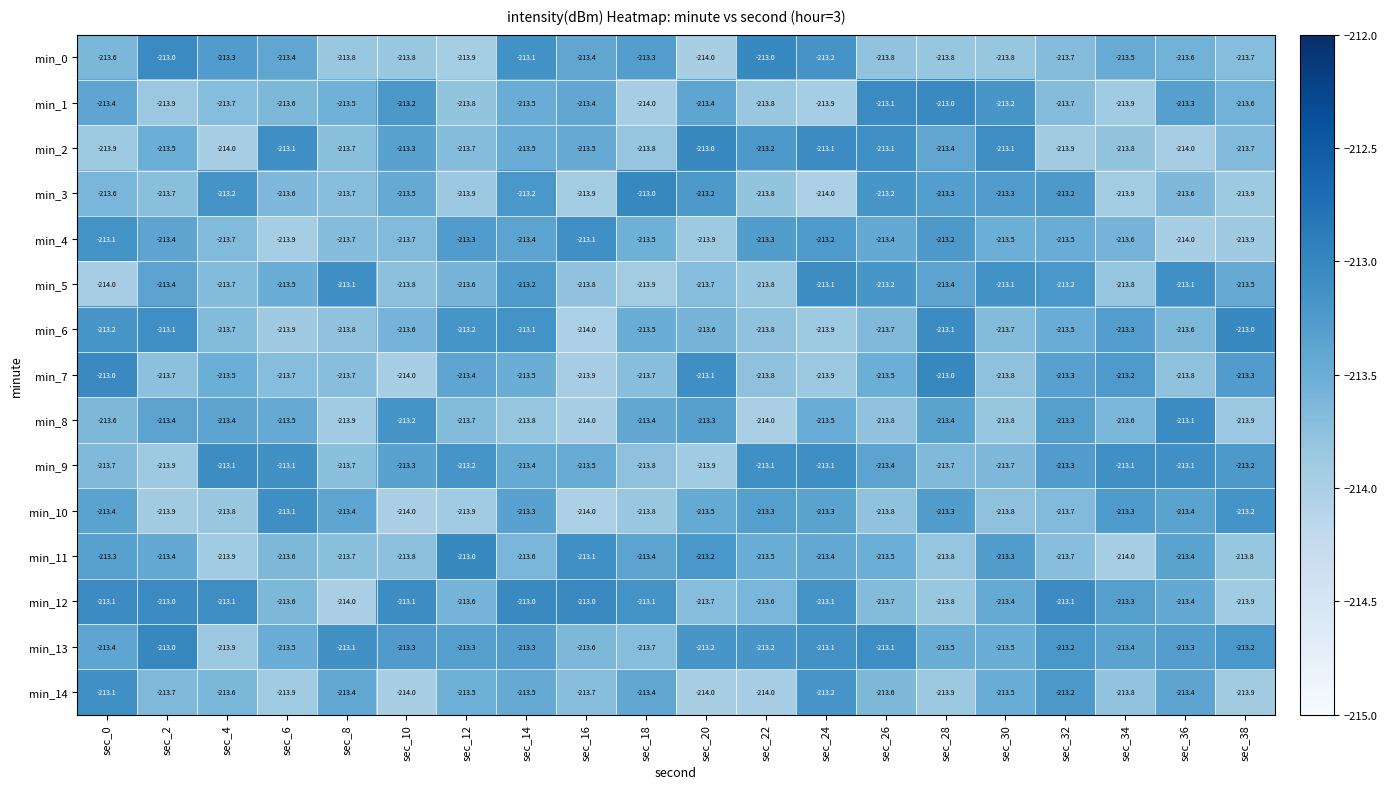

What is the minimum value shown in the chart?

-214.0